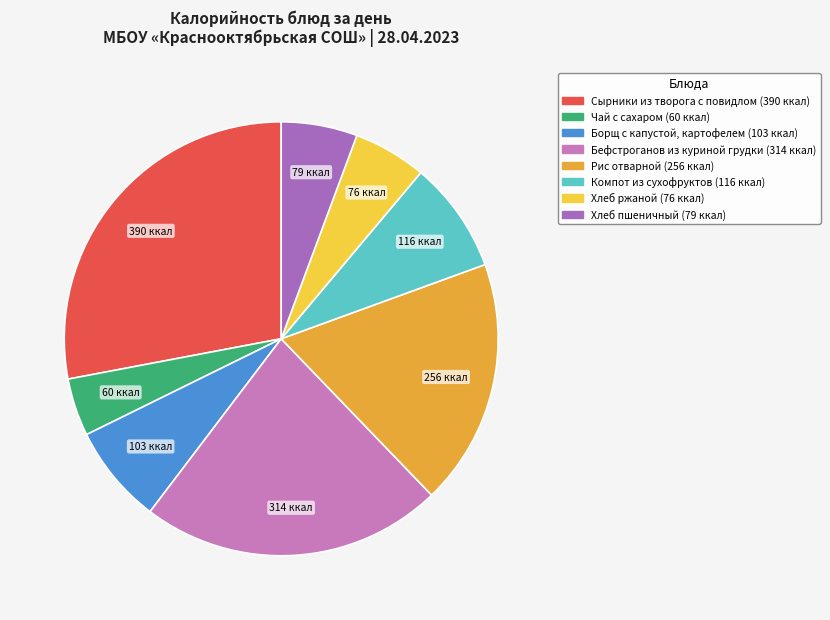

Does any single category account for the majority?

No